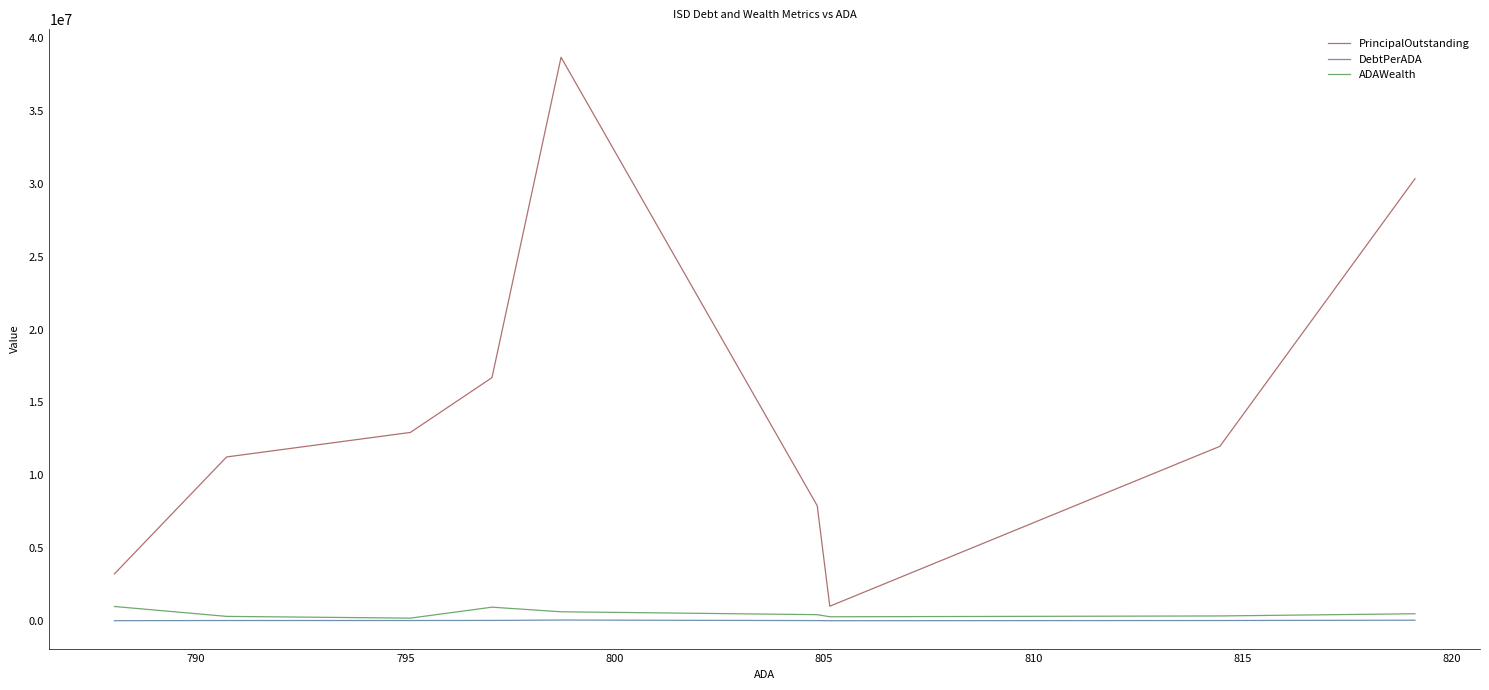

True or false: ADAWealth has more than 0 points higher than both neighbors.

True